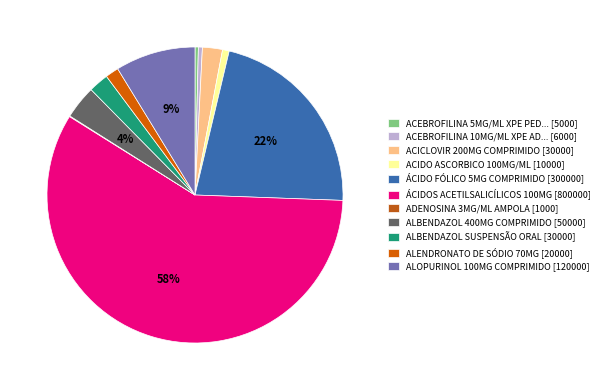

True or false: ACICLOVIR 200MG COMPRIMIDO [30000] accounts for 2% of the total.

True